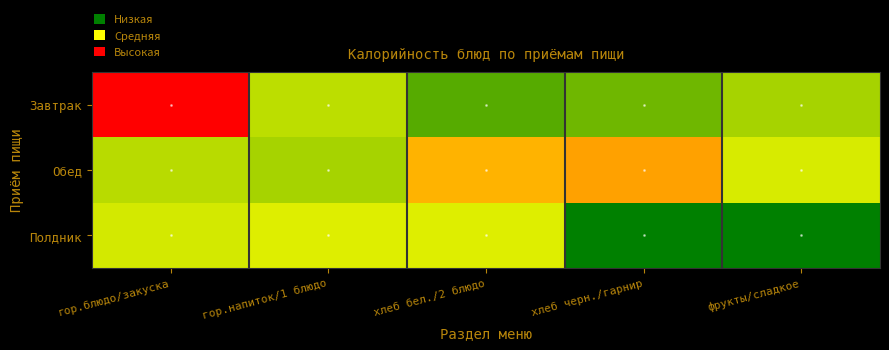

Reading left to right, list all the values displayed in this chart.

Завтрак: гор.блюдо/закуска=302.9	гор.напиток/1 блюдо=100.6	хлеб бел./2 блюдо=46.8	хлеб черн./гарнир=59.4	фрукты/сладкое=89.6
Обед: гор.блюдо/закуска=98.5	гор.напиток/1 блюдо=89.8	хлеб бел./2 блюдо=184.7	хлеб черн./гарнир=196.5	фрукты/сладкое=114.8
Полдник: гор.блюдо/закуска=112.7	гор.напиток/1 блюдо=118.6	хлеб бел./2 блюдо=118.8	хлеб черн./гарнир=0.0	фрукты/сладкое=0.0